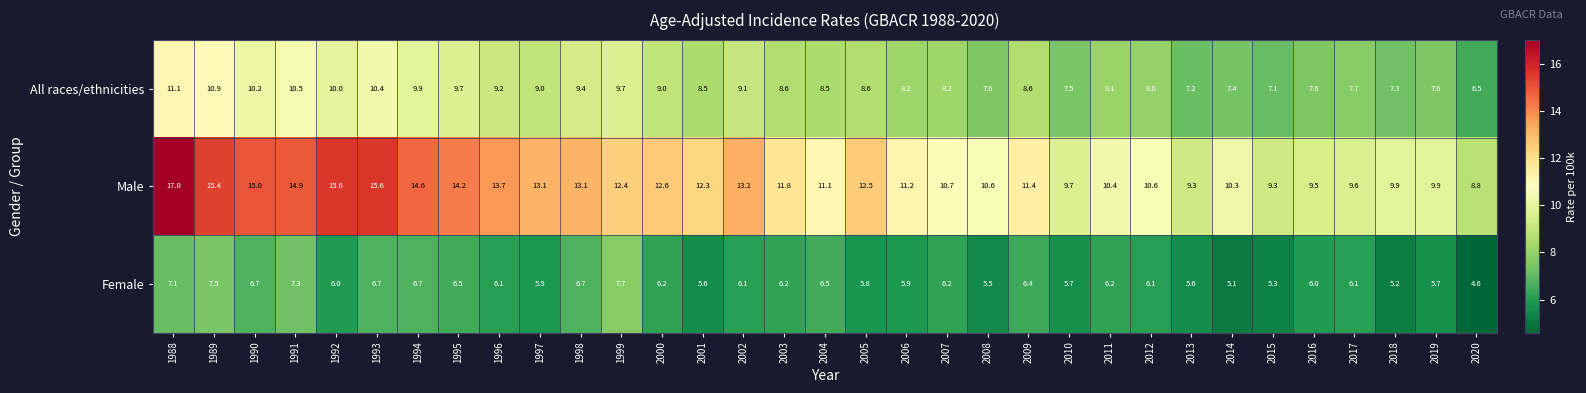

Which series changed the most between 1997 and 2003?

Male